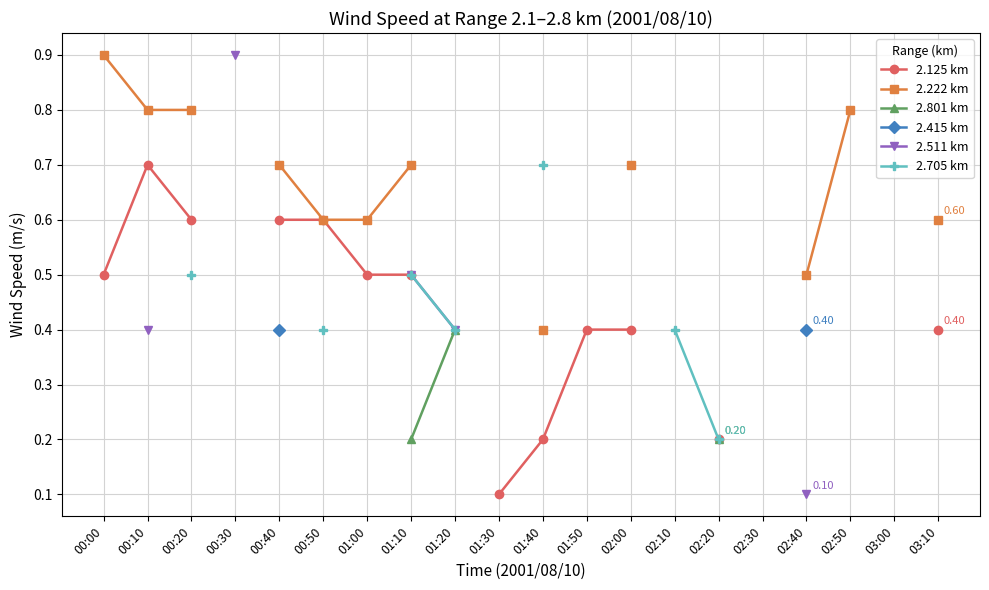

How many values in the 2.222 km series exceed 0?

12